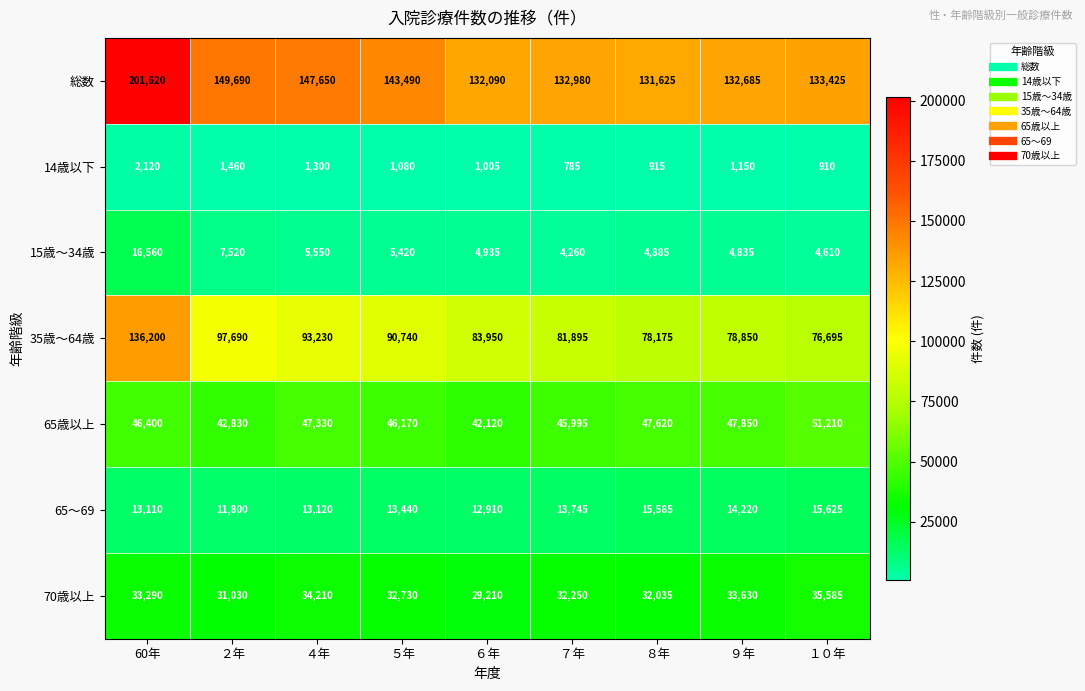

What is the sum of the 65歳以上 values at ４年 and ２年?

90160